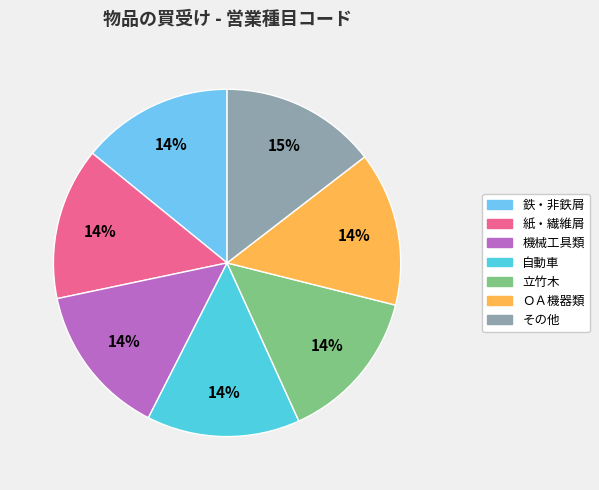

What percentage is the 鉄・非鉄屑 slice, to the nearest percent?

14%